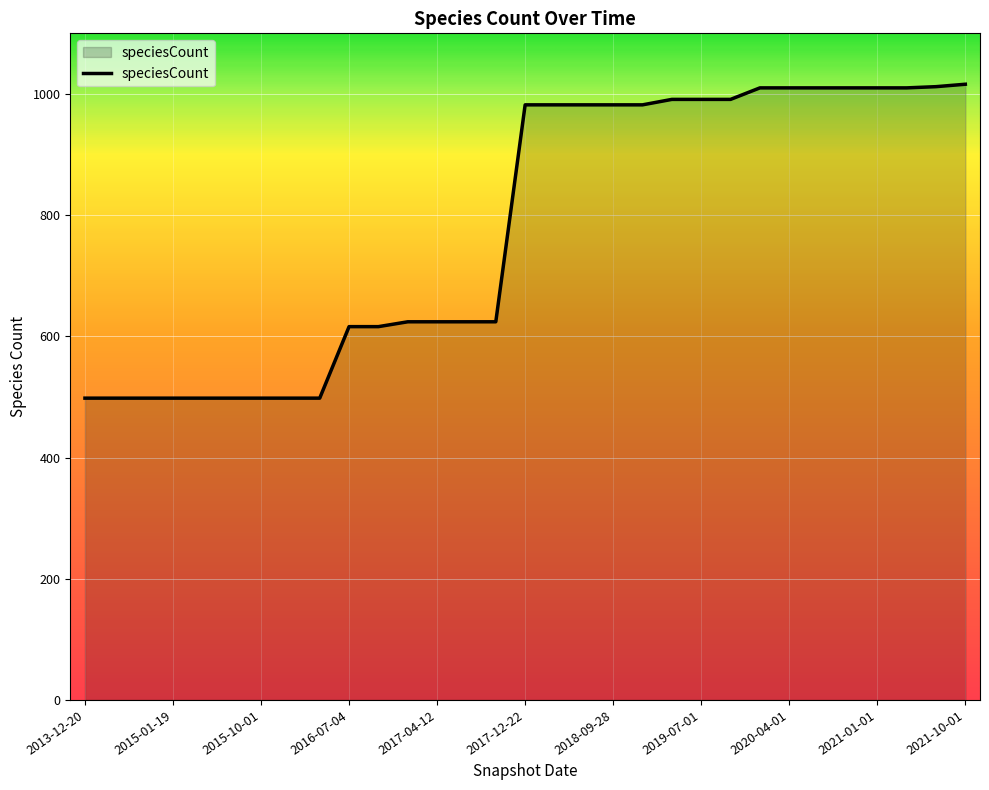

What is the difference between the maximum and minimum values?

518